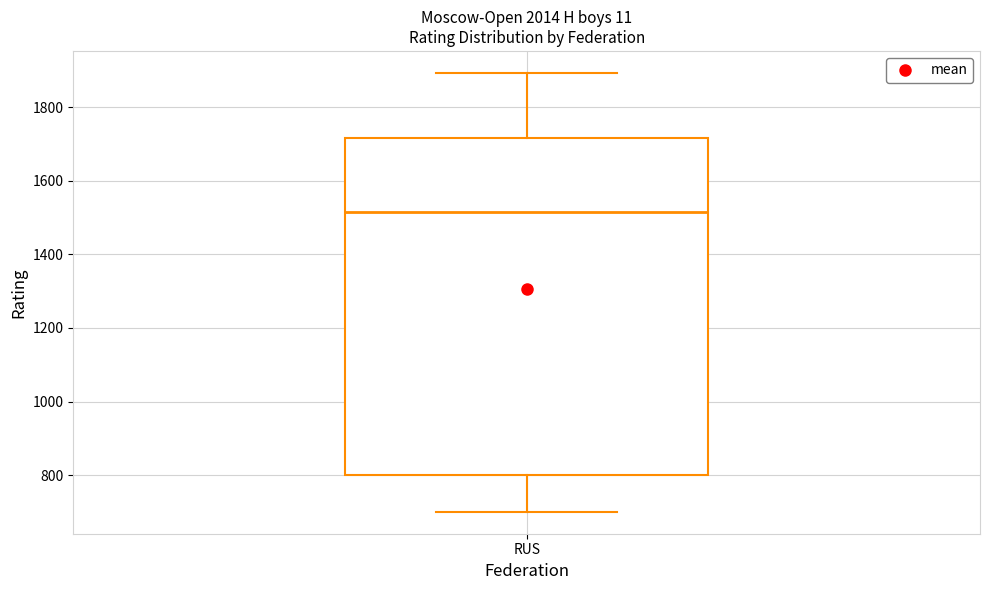

Where is the lower edge of the box for RUS on the y-axis? The values are not printed on the chart, so give them approximately, as read against the axis.

800